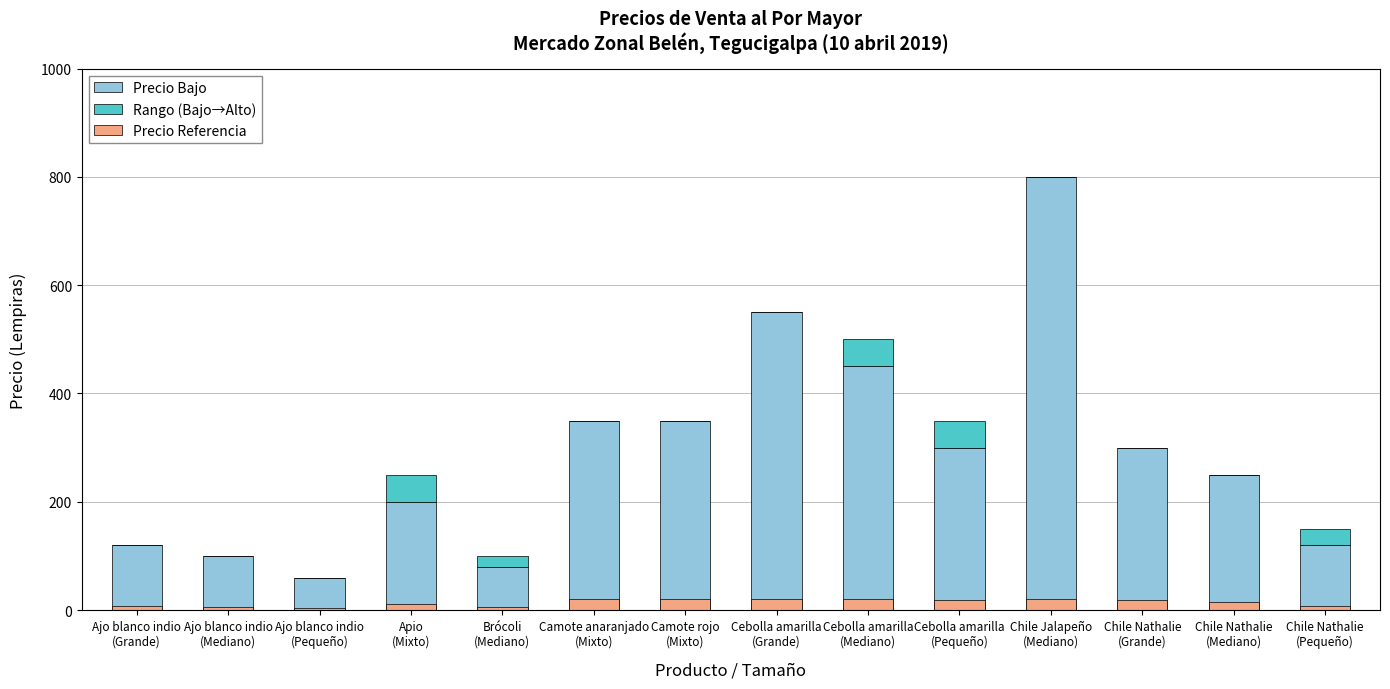

Rank the series at Cebolla amarilla
(Grande) from highest to lowest value.

Precio Bajo, Precio Referencia, Rango (Bajo→Alto)